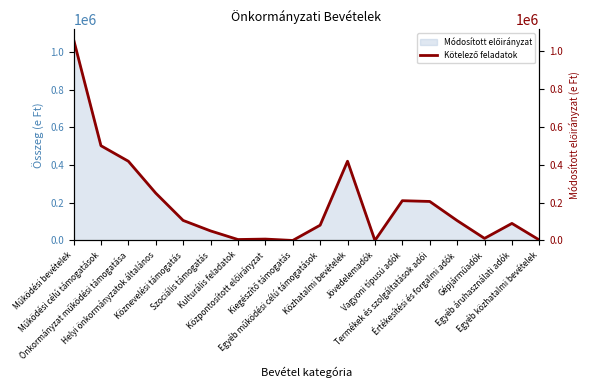

Is it true that the value at Egyéb működési célú támogatások is 80573?

True